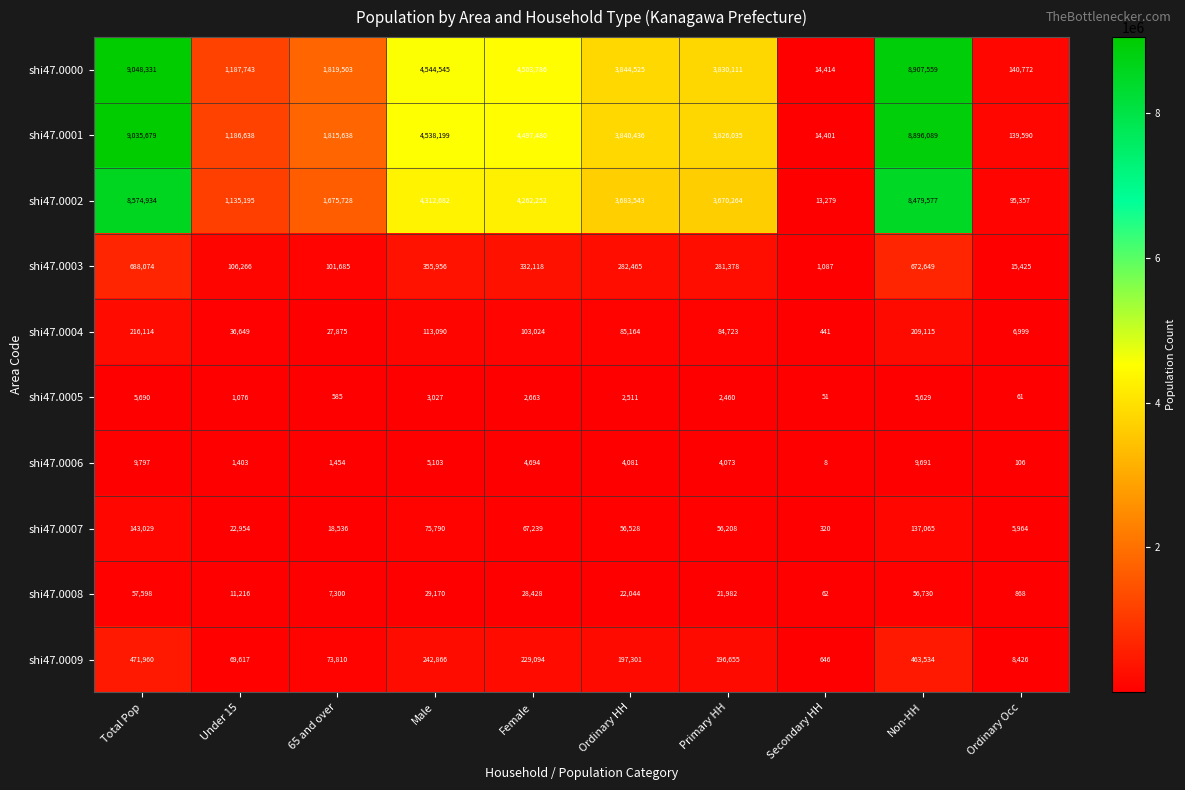

What is the spread (max minus min) of values at Non-HH?

8901930